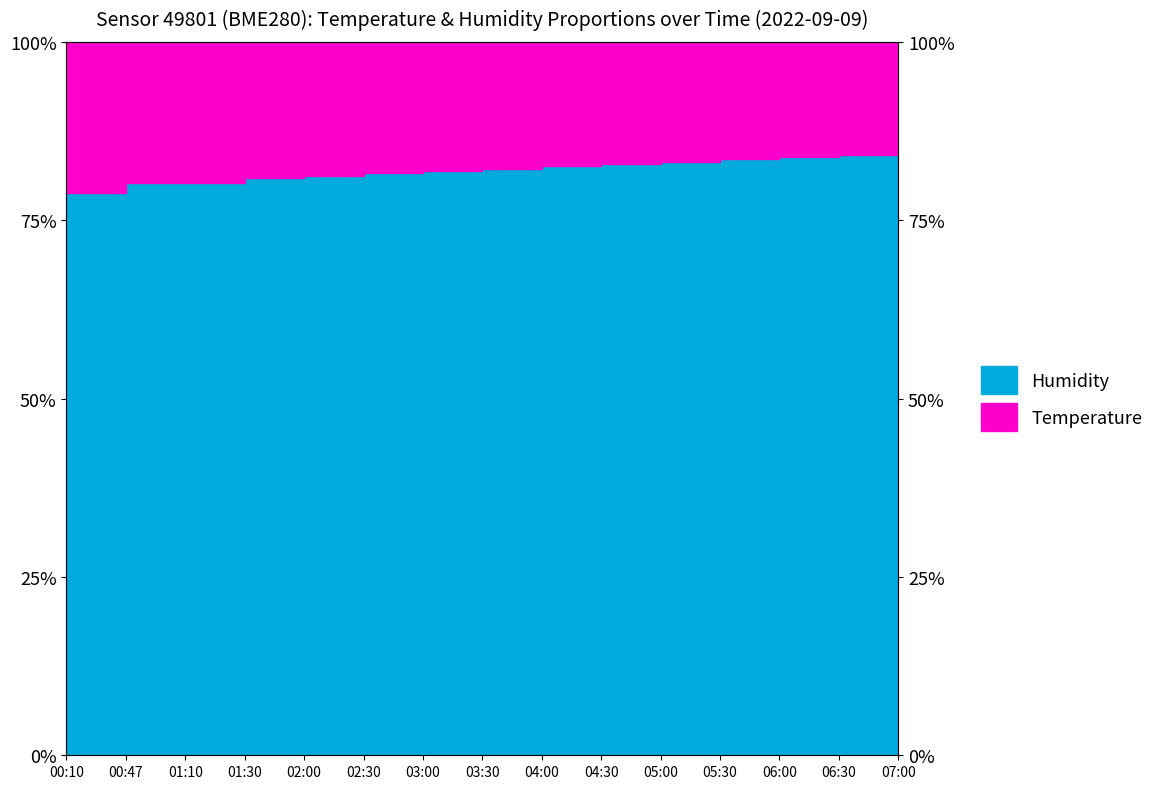

What is the difference between the maximum and minimum values?

5.7